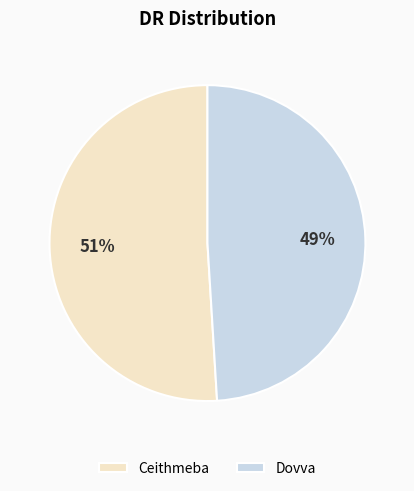

Between Ceithmeba and Dovva, which is larger?

Ceithmeba